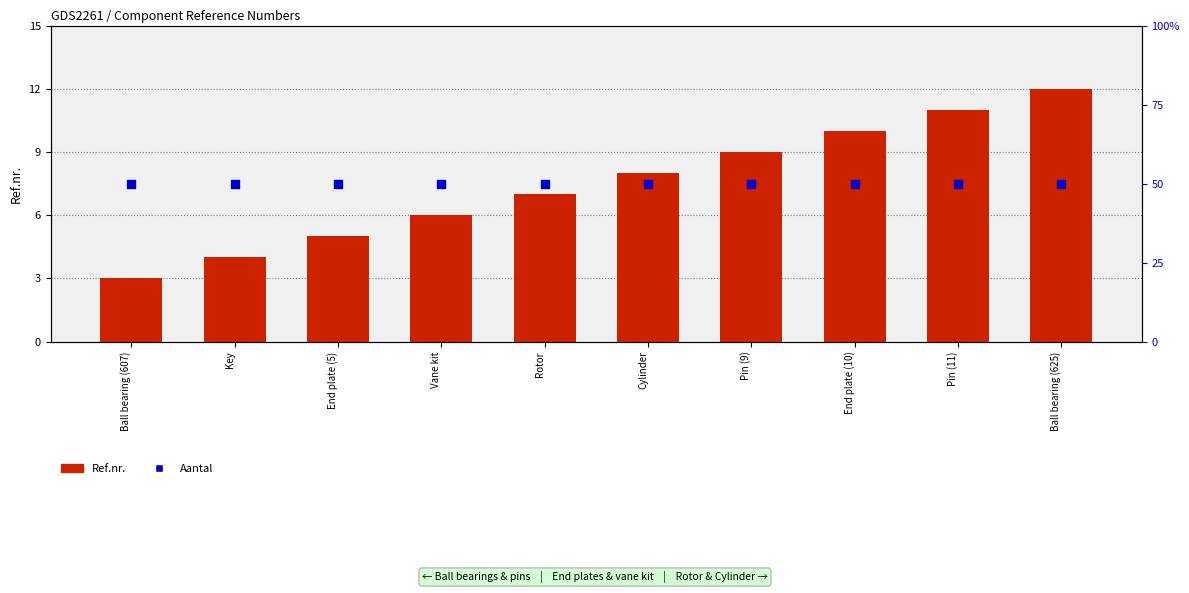

What are all the series names shown in the legend?

Ref.nr., Aantal